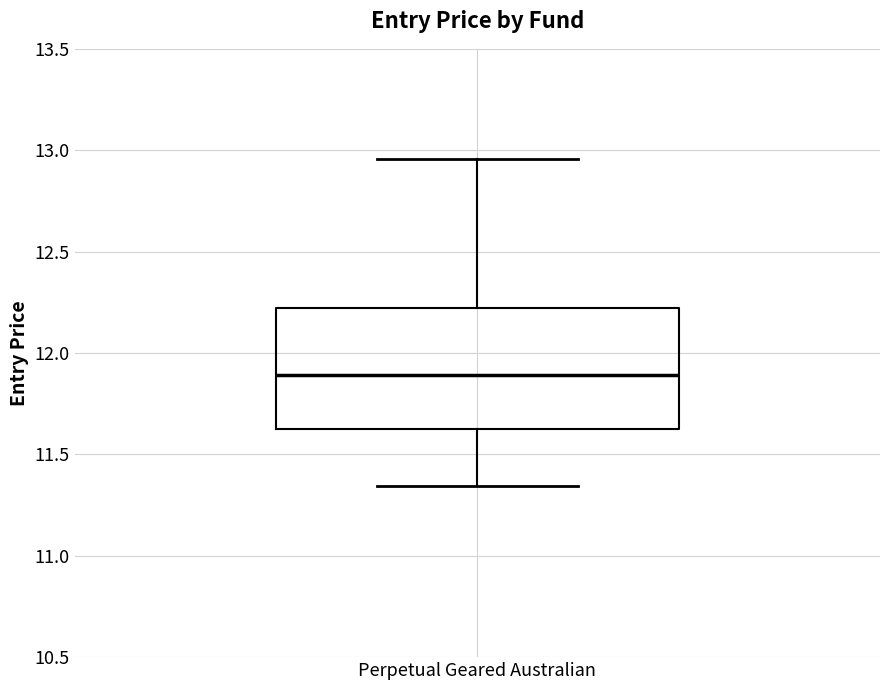

Transcribe this box plot: give where the median line is, the range the box spans, and where the two whiskers end, as read against the y-axis. The values are not printed on the chart, so give them approximately, as read against the axis.

median 11.90, box 11.65 to 12.20, whiskers 11.35 to 12.95